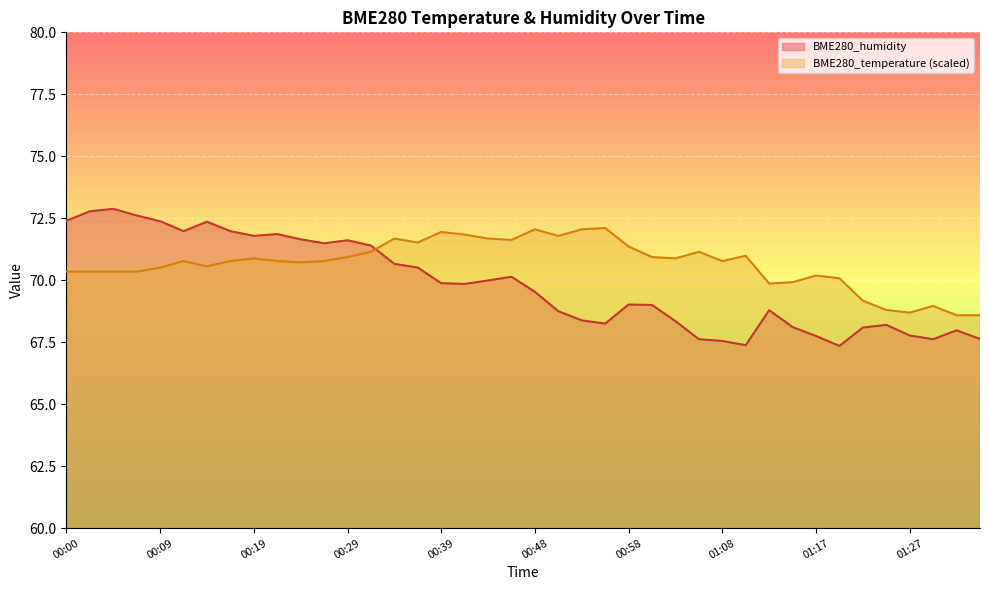

At which label is BME280_humidity closest to 70?

00:43